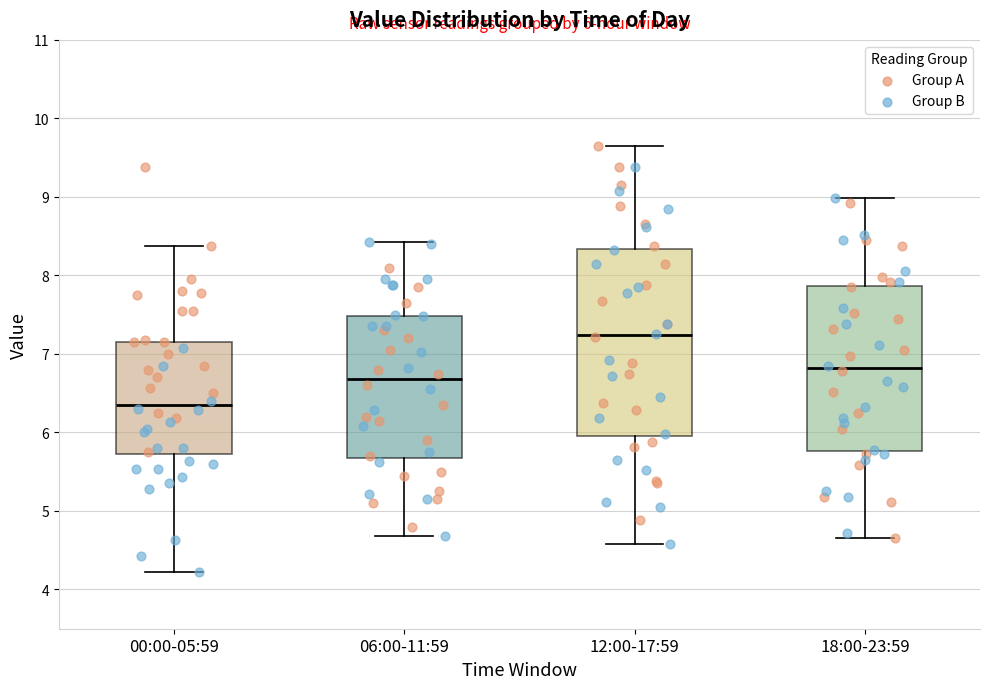

Which box is the tallest, from its lower edge to its upper edge?

12:00-17:59